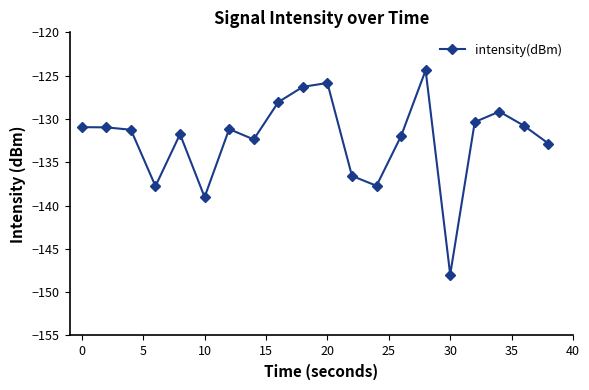

How many distinct data groups are displayed?

1